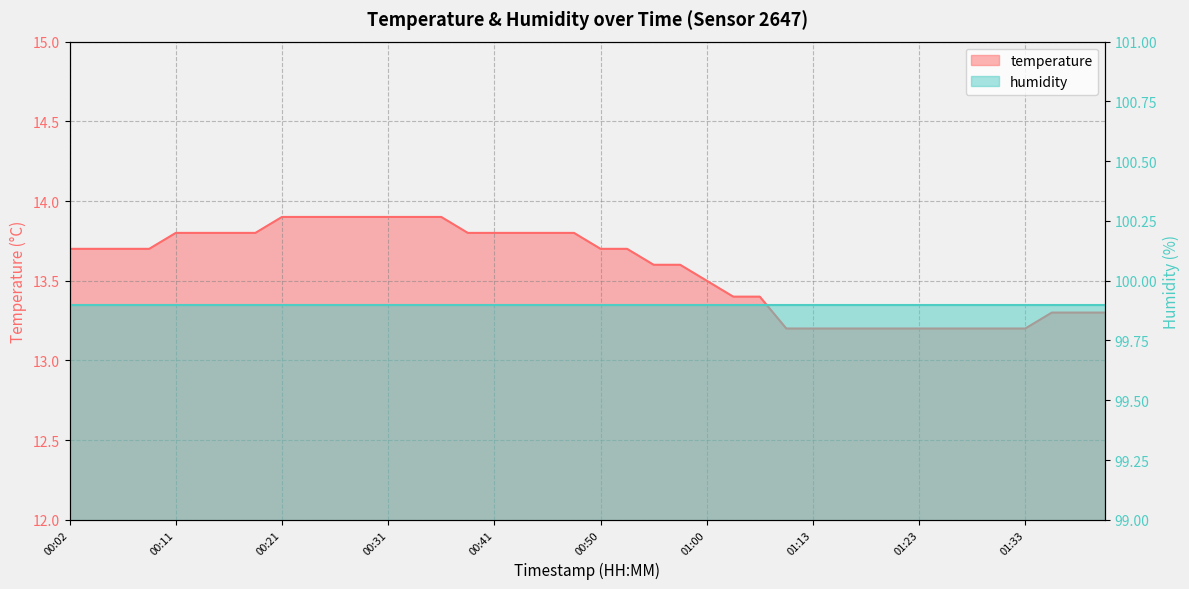

What is the label of the 33rd point from the right?

00:19